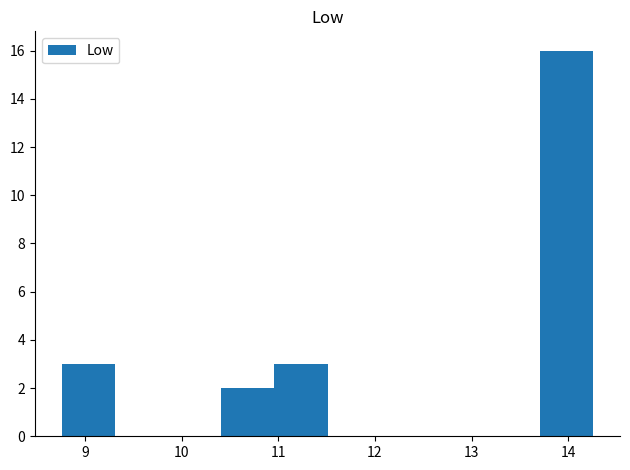

What is the height of the bar covering 8.76 to 9.31 on the x-axis? Neither the bar edges nor the heights are printed on the chart, so give them approximately, as read against the axes.

3